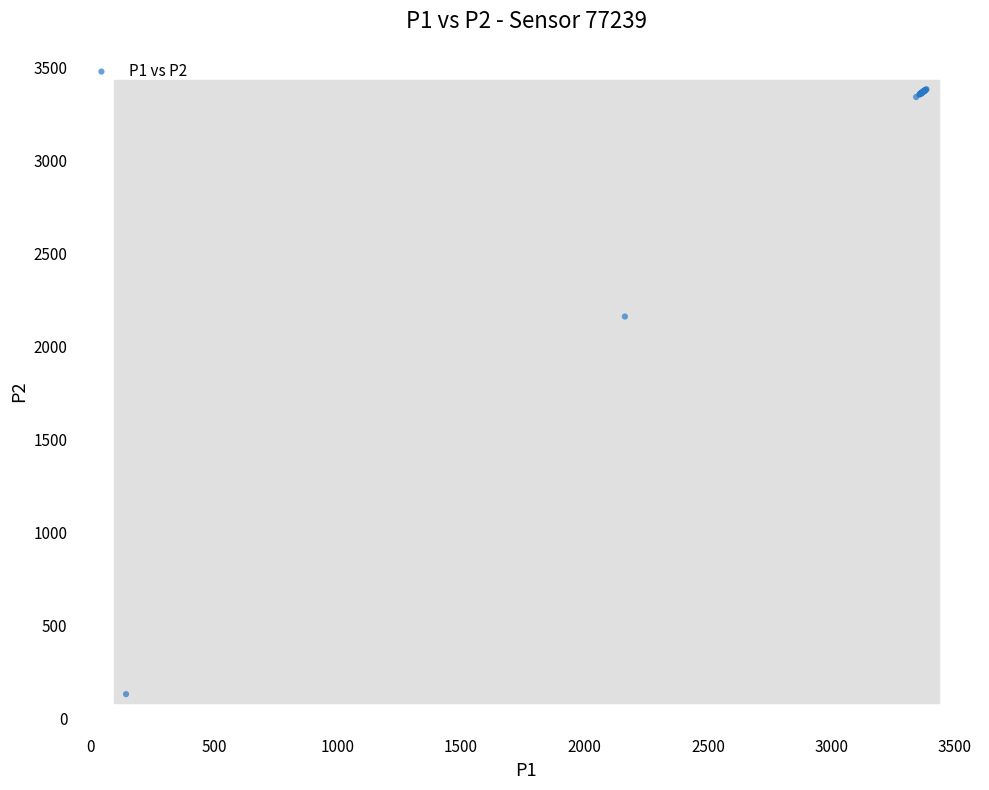

What Y value in the scatter plot is closest to 1757?

2161.8